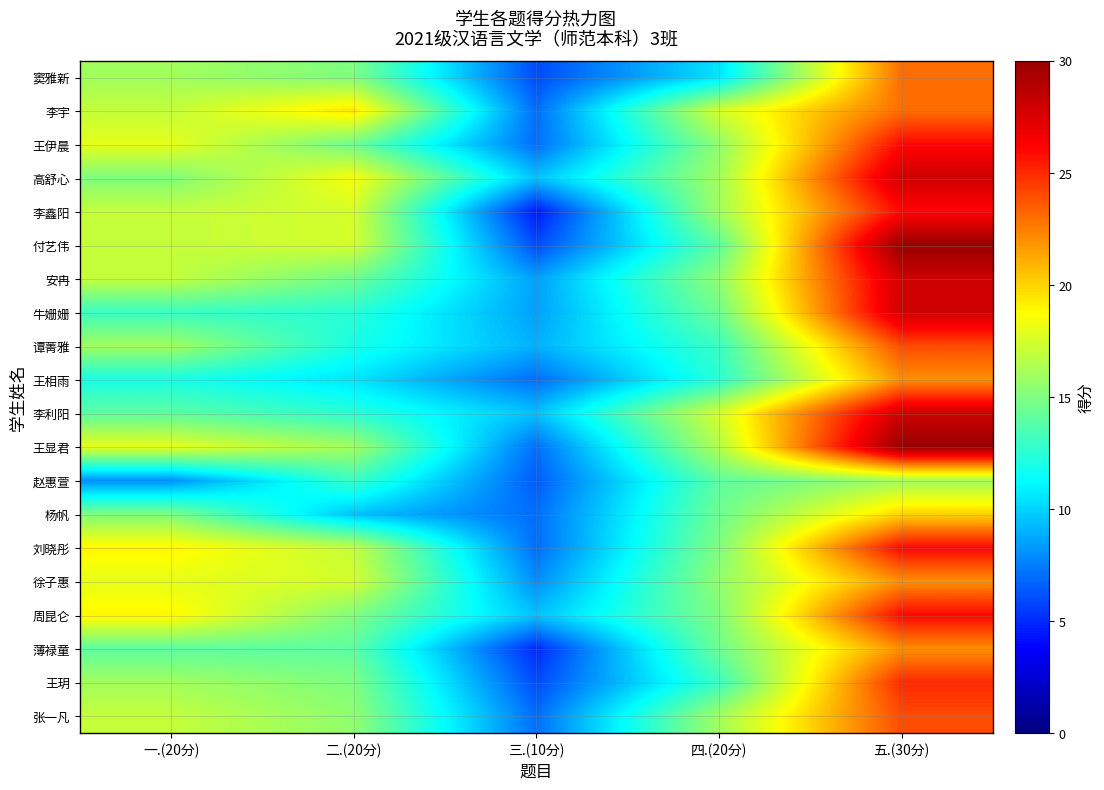

Reading left to right, extract all data points from this chart.

窦雅新: 一.(20分)=16.0	二.(20分)=15.0	三.(10分)=6.0	四.(20分)=10.5	五.(30分)=23.0
李宇: 一.(20分)=17.0	二.(20分)=19.5	三.(10分)=7.0	四.(20分)=17.5	五.(30分)=23.0
王伊晨: 一.(20分)=18.0	二.(20分)=14.5	三.(10分)=7.0	四.(20分)=15.5	五.(30分)=26.0
高舒心: 一.(20分)=15.0	二.(20分)=18.5	三.(10分)=9.5	四.(20分)=16.0	五.(30分)=28.0
李鑫阳: 一.(20分)=17.0	二.(20分)=17.5	三.(10分)=4.5	四.(20分)=16.0	五.(30分)=26.0
付艺伟: 一.(20分)=17.0	二.(20分)=17.5	三.(10分)=6.0	四.(20分)=14.0	五.(30分)=30.0
安冉: 一.(20分)=17.0	二.(20分)=14.5	三.(10分)=8.5	四.(20分)=15.5	五.(30分)=28.0
牛姗姗: 一.(20分)=13.0	二.(20分)=12.5	三.(10分)=8.5	四.(20分)=14.5	五.(30分)=28.0
谭菁雅: 一.(20分)=16.0	二.(20分)=12.0	三.(10分)=9.0	四.(20分)=13.0	五.(30分)=24.0
王相雨: 一.(20分)=12.0	二.(20分)=10.5	三.(10分)=7.0	四.(20分)=12.5	五.(30分)=22.0
李利阳: 一.(20分)=14.0	二.(20分)=12.5	三.(10分)=9.5	四.(20分)=17.5	五.(30分)=28.0
王显君: 一.(20分)=18.0	二.(20分)=16.0	三.(10分)=7.0	四.(20分)=16.5	五.(30分)=30.0
赵惠萱: 一.(20分)=8.0	二.(20分)=13.0	三.(10分)=6.5	四.(20分)=14.0	五.(30分)=16.0
杨帆: 一.(20分)=15.0	二.(20分)=9.5	三.(10分)=7.0	四.(20分)=14.5	五.(30分)=20.0
刘晓彤: 一.(20分)=19.0	二.(20分)=17.0	三.(10分)=7.0	四.(20分)=15.0	五.(30分)=26.0
徐子惠: 一.(20分)=18.0	二.(20分)=17.5	三.(10分)=8.0	四.(20分)=15.5	五.(30分)=22.0
周昆仑: 一.(20分)=19.0	二.(20分)=15.0	三.(10分)=9.5	四.(20分)=15.0	五.(30分)=26.0
薄禄童: 一.(20分)=14.0	二.(20分)=14.0	三.(10分)=5.0	四.(20分)=14.5	五.(30分)=22.0
王玥: 一.(20分)=16.0	二.(20分)=15.0	三.(10分)=6.0	四.(20分)=13.0	五.(30分)=25.0
张一凡: 一.(20分)=17.0	二.(20分)=15.5	三.(10分)=7.0	四.(20分)=16.0	五.(30分)=24.0